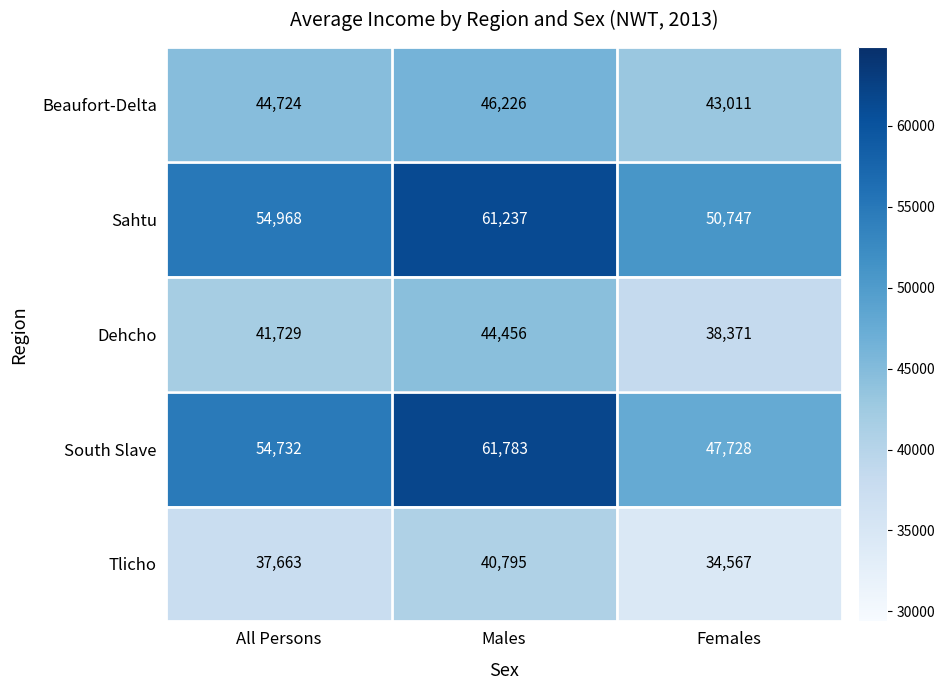

Which series has the largest total across all categories?

Sahtu